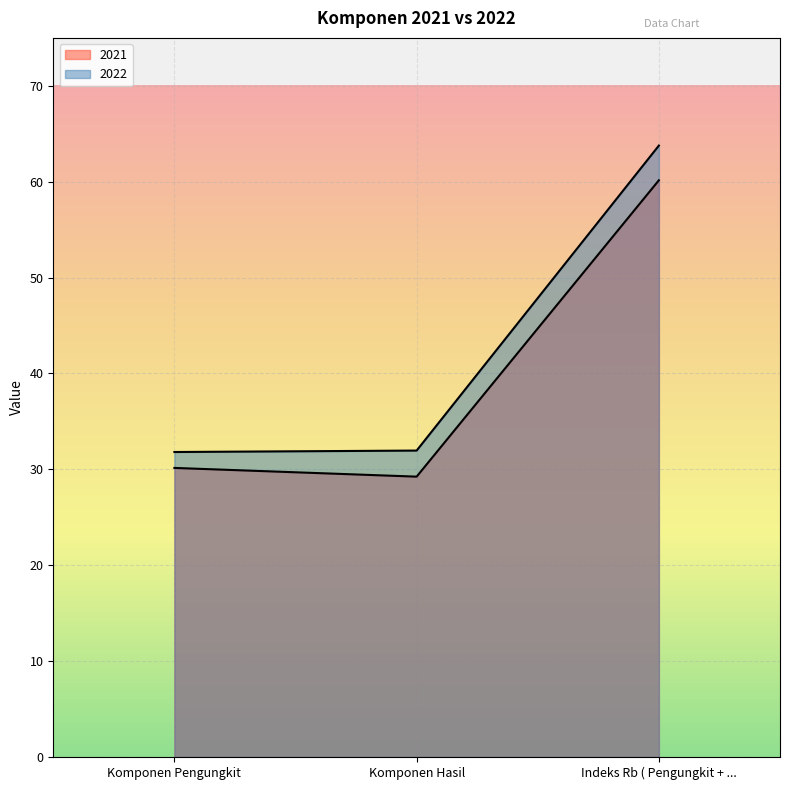

How many lines are shown in the chart?

2